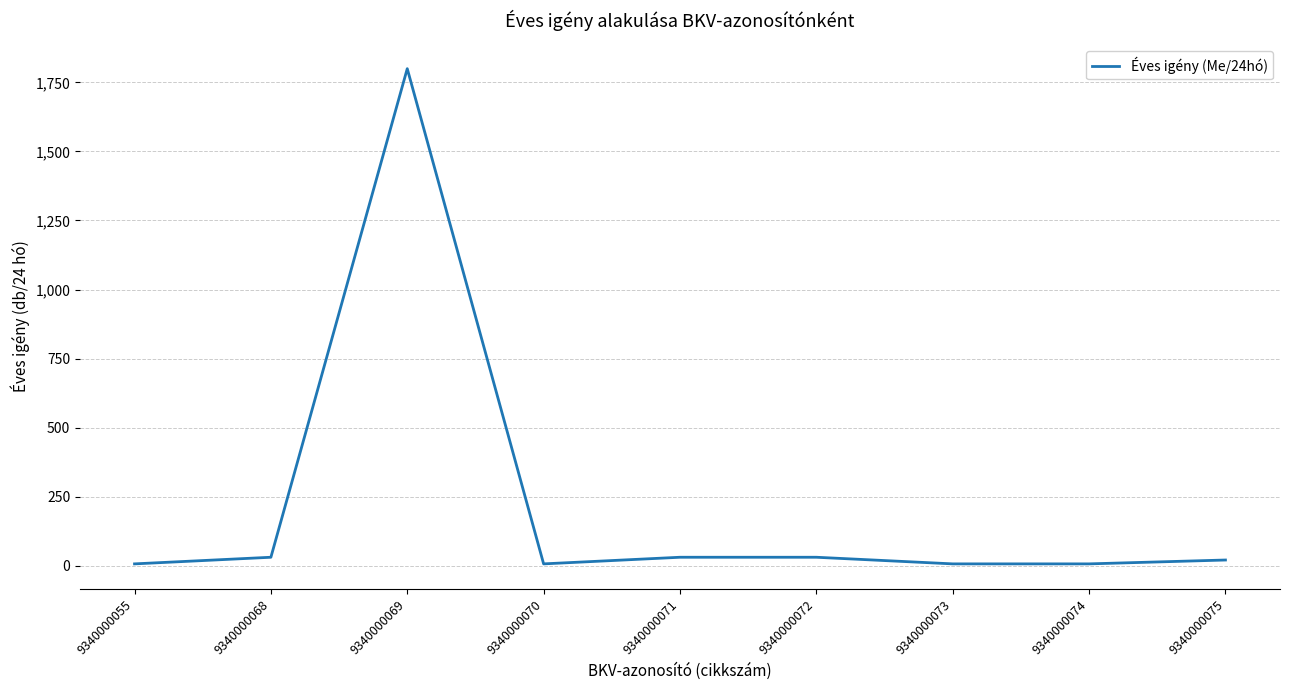

Approximately how many times larger is the value at 9340000072 compared to 9340000075?

1.5